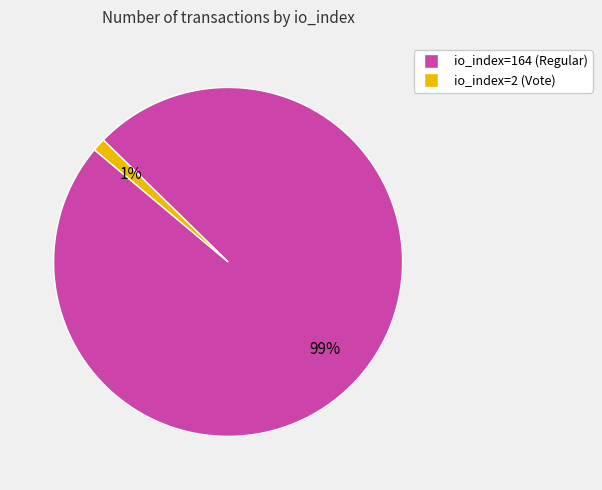

Is it true that io_index=164 (Regular) is 92% of the pie?

False